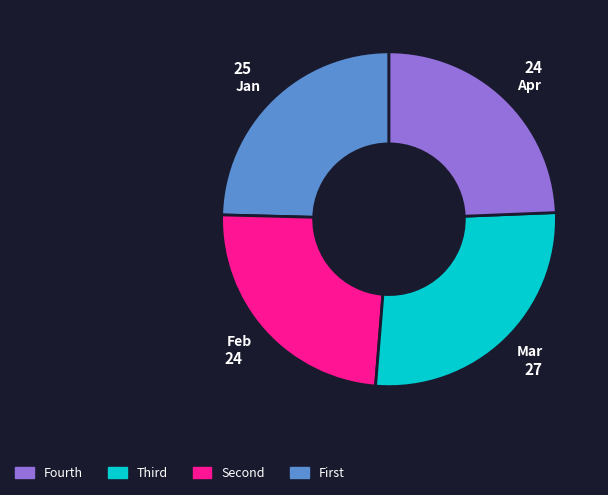

Which category has the biggest portion of the pie?

Mar